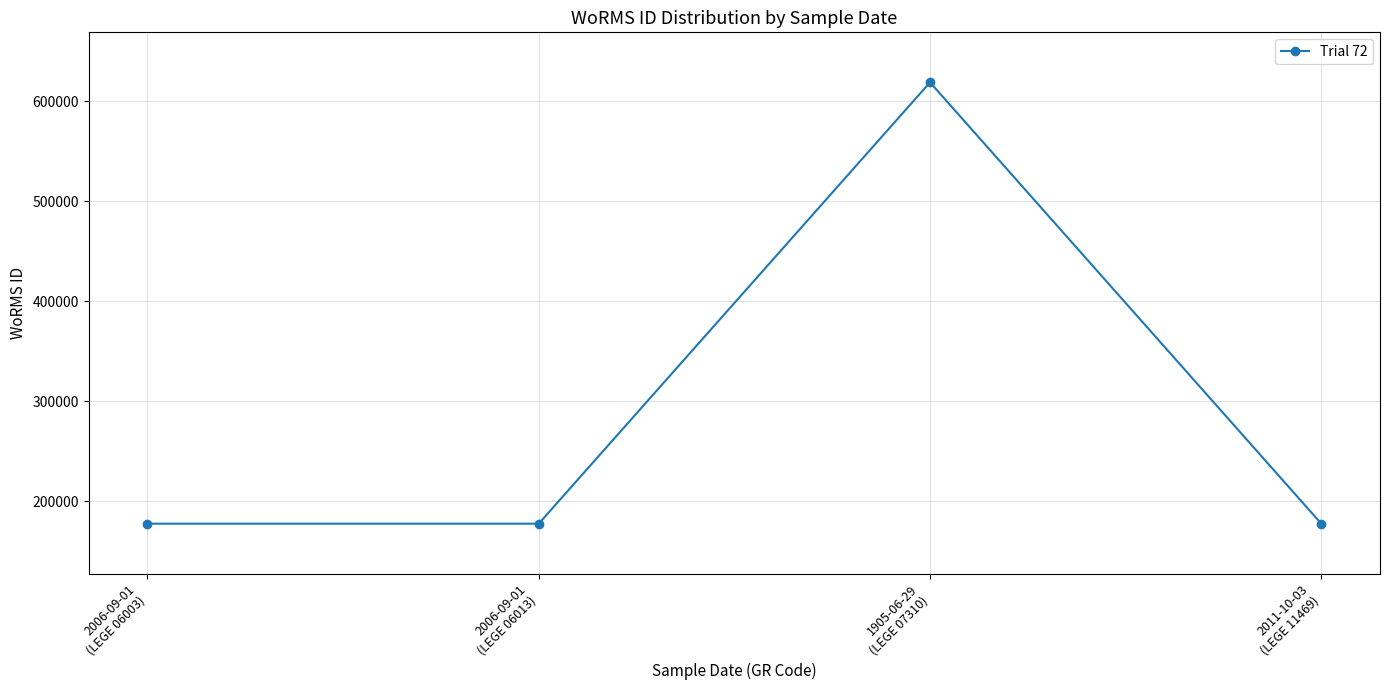

What is the smallest value displayed?

177595